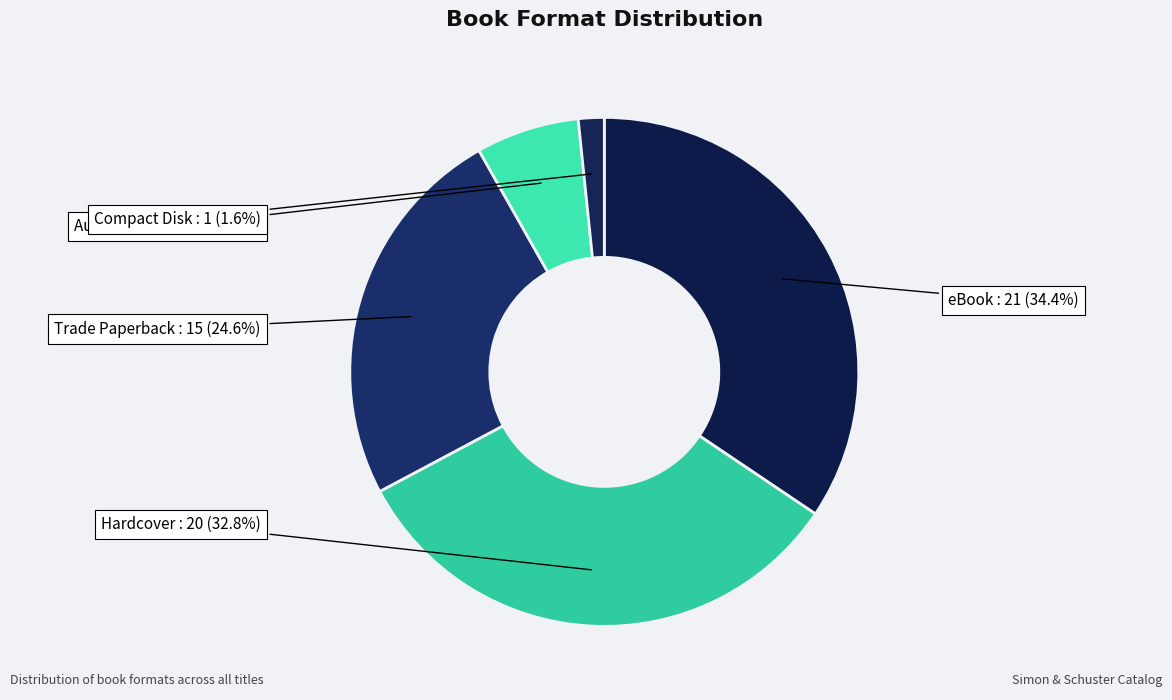

To the nearest percent, what percentage of the pie is Audio Download?

7%